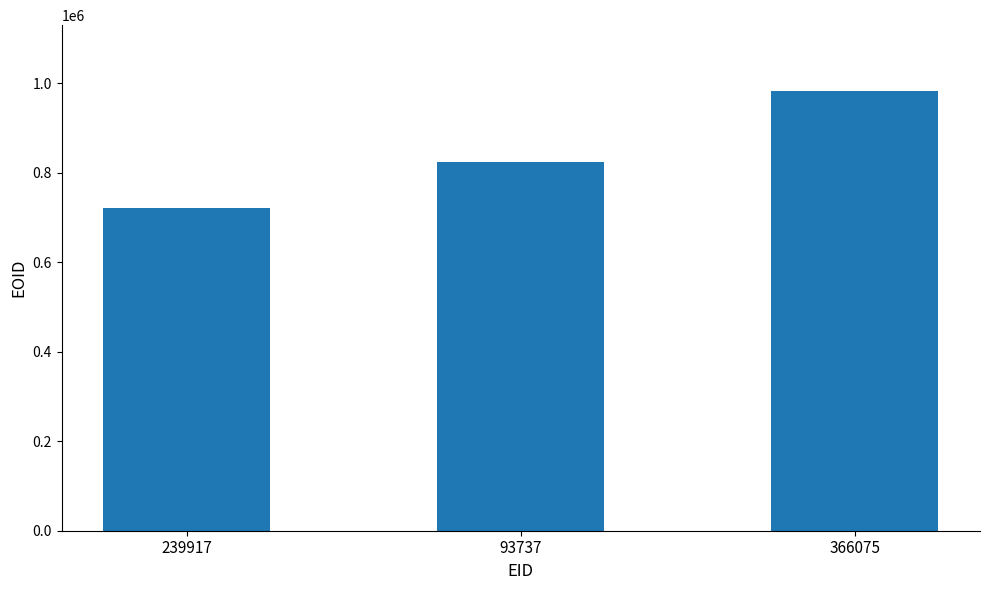

Rank the categories by value from highest to lowest.

366075, 93737, 239917